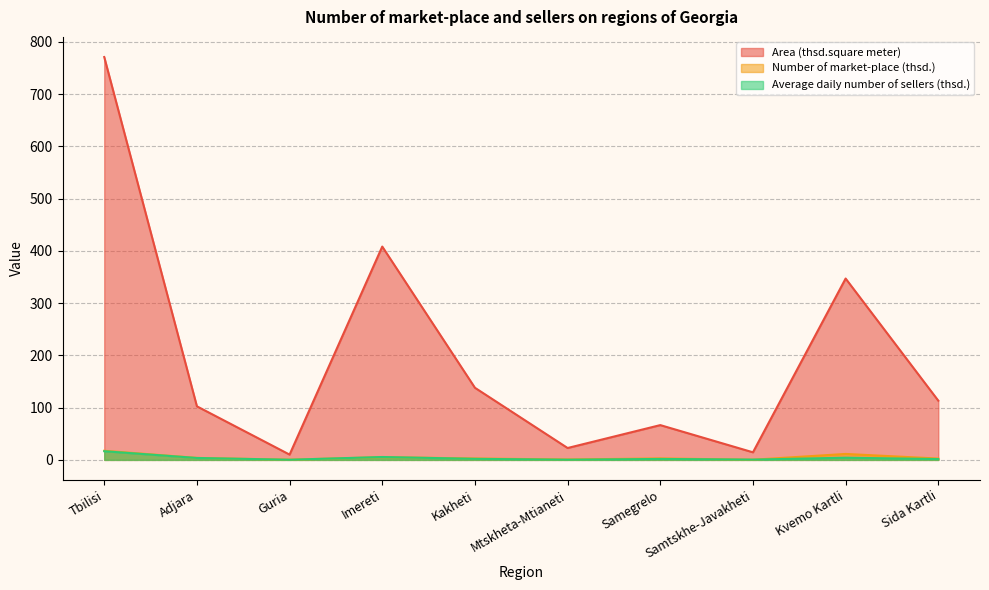

Does the chart display data point markers on the line(s)?

No